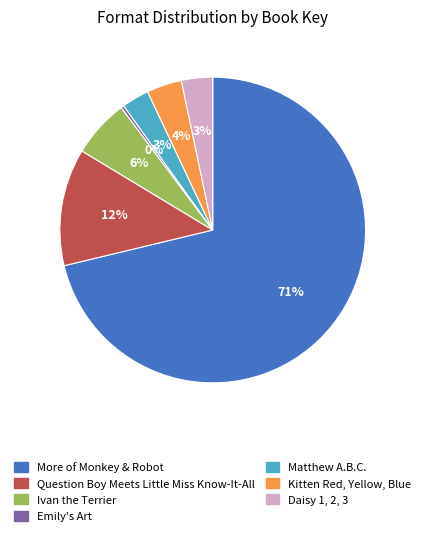

Is the sum of Daisy 1, 2, 3 and Question Boy Meets Little Miss Know-It-All greater than half?

No